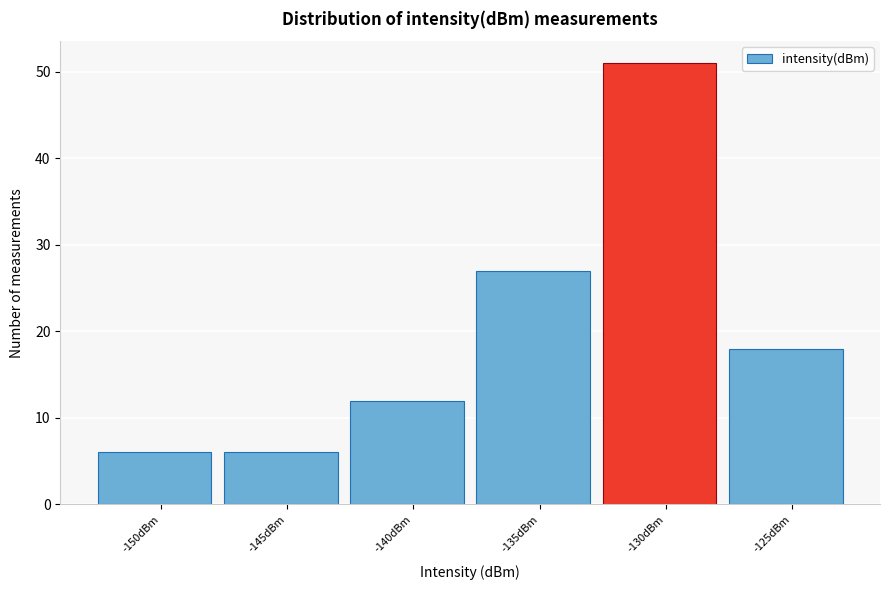

Reading left to right, transcribe all the data shown in this chart.

6	6	12	27	51	18